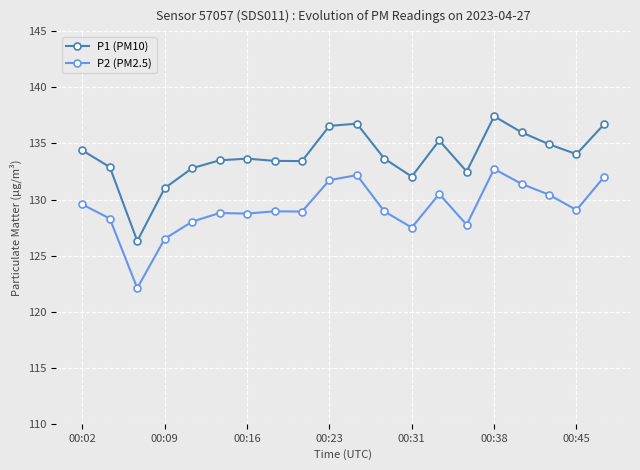

What is the average value of the P2 (PM2.5) series?

129.2